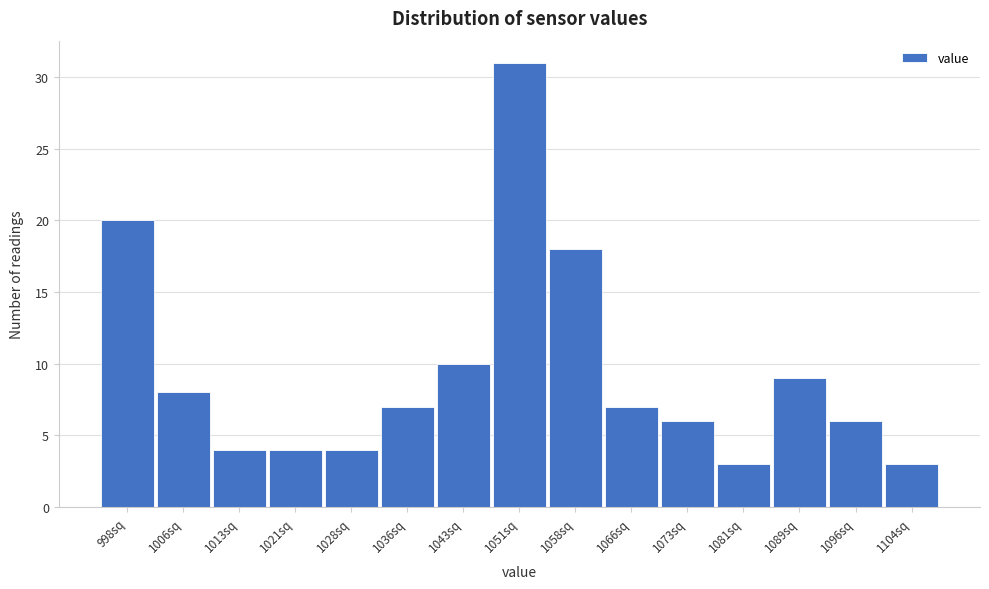

Reading left to right, transcribe all the data shown in this chart.

20	8	4	4	4	7	10	31	18	7	6	3	9	6	3